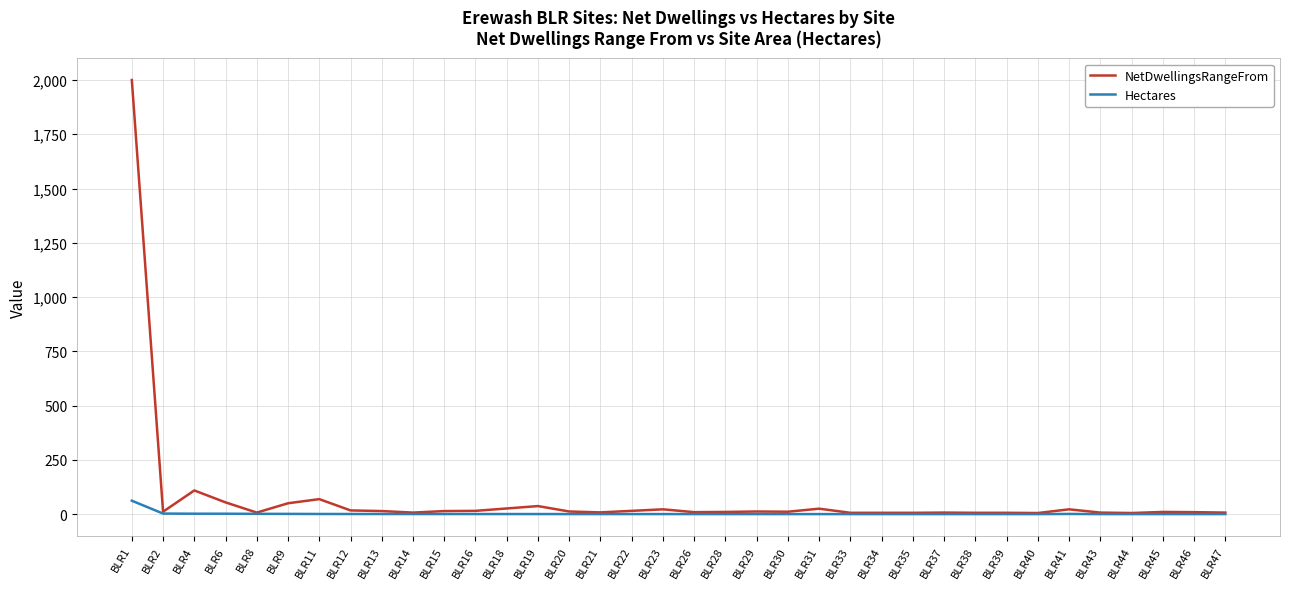

Rank the series by their maximum value, from highest to lowest.

NetDwellingsRangeFrom, Hectares